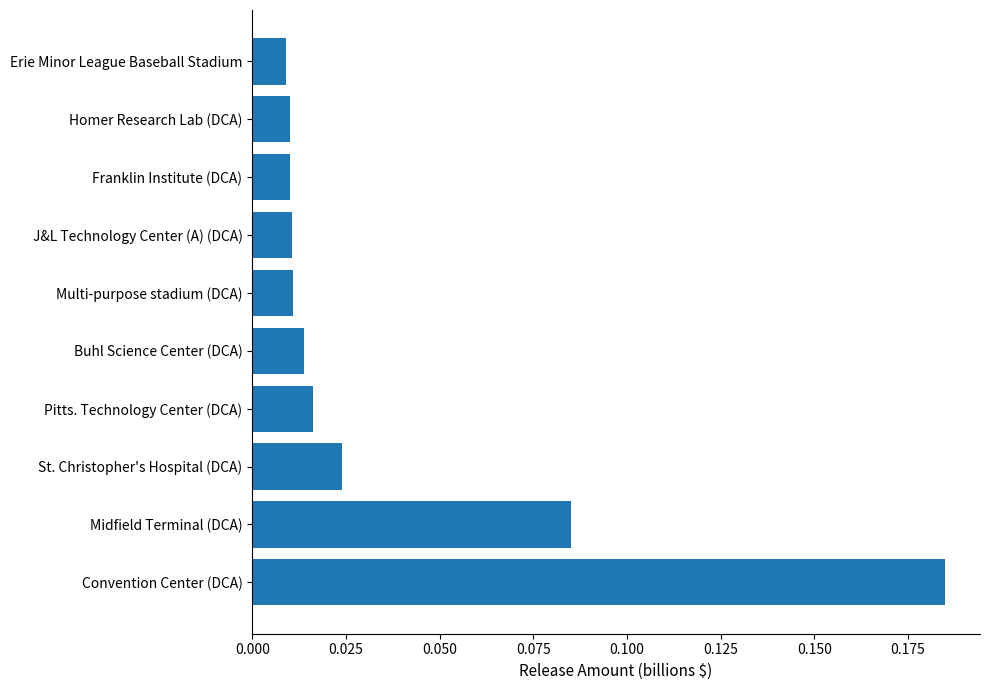

Which label corresponds to the largest value in the chart?

Convention Center (DCA)